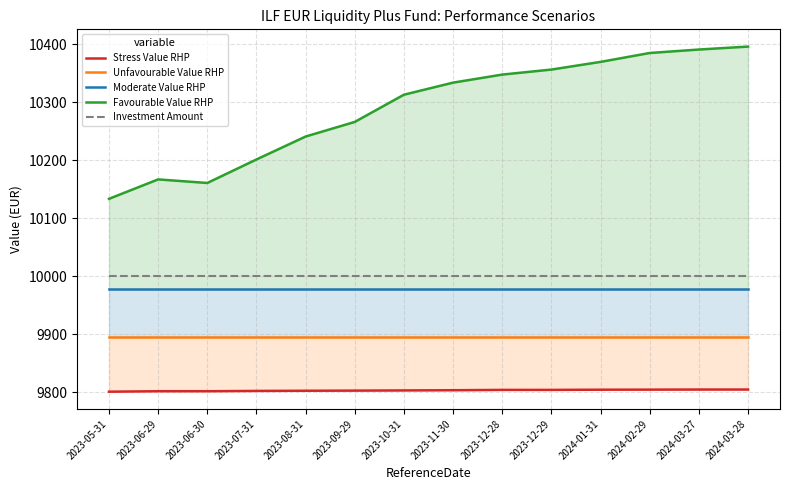

Which series has the largest range (max minus min)?

Favourable Value RHP